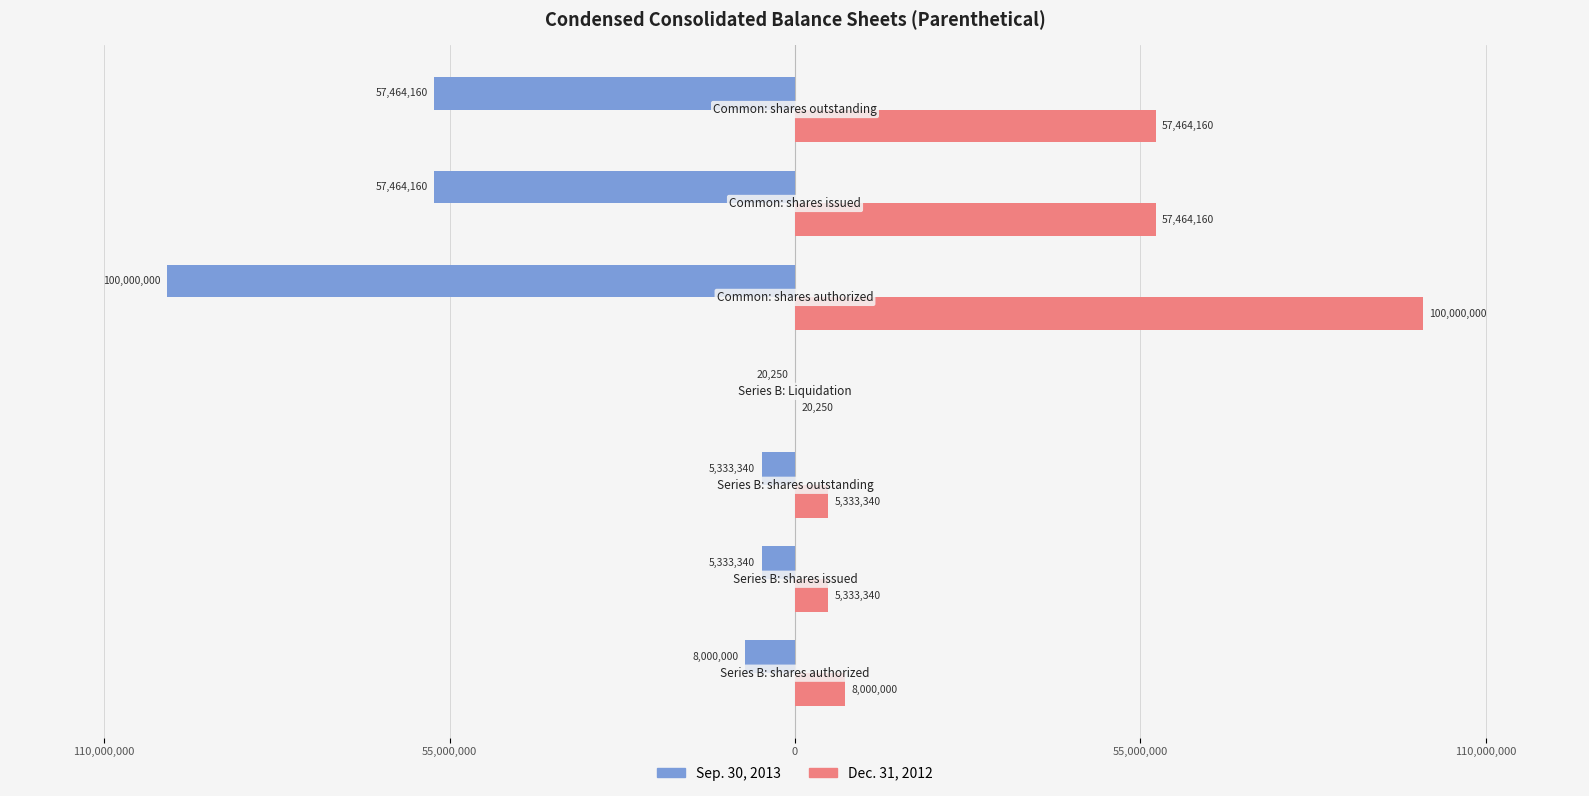

What are all the series names shown in the legend?

Sep. 30, 2013, Dec. 31, 2012